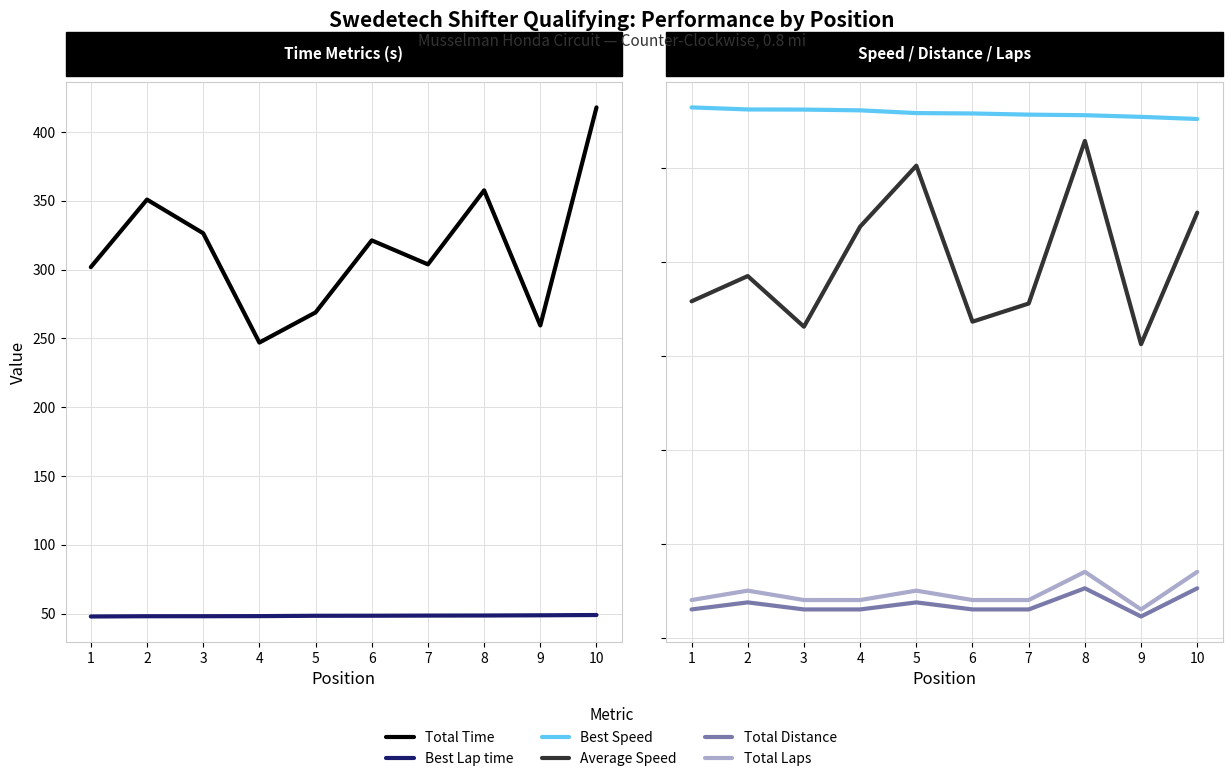

Which series changed the most between 5 and 9?

Average Speed